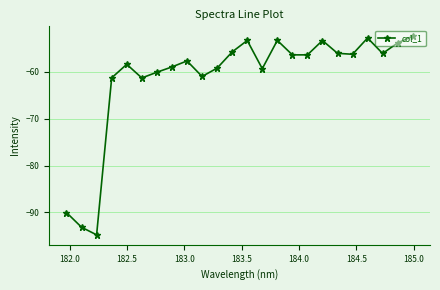

Does the chart display data point markers on the line(s)?

Yes